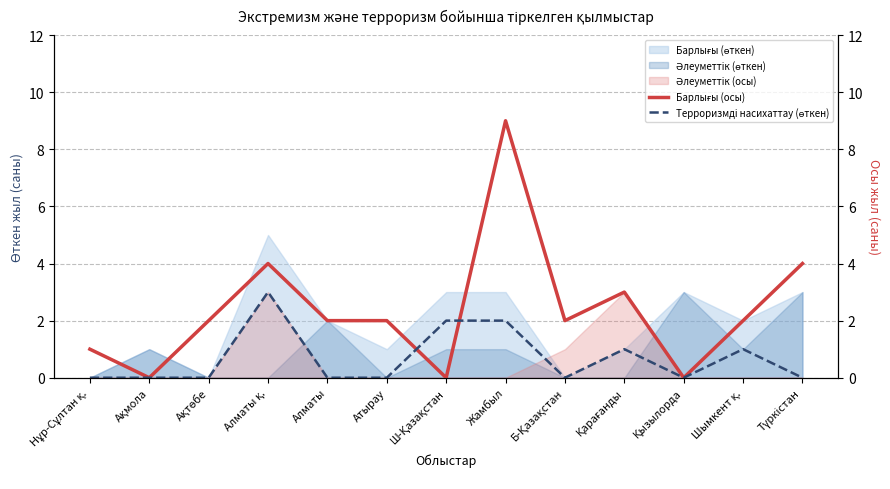

True or false: Барлығы (осы) and Терроризмдi насихаттау (өткен) intersect in this chart.

True